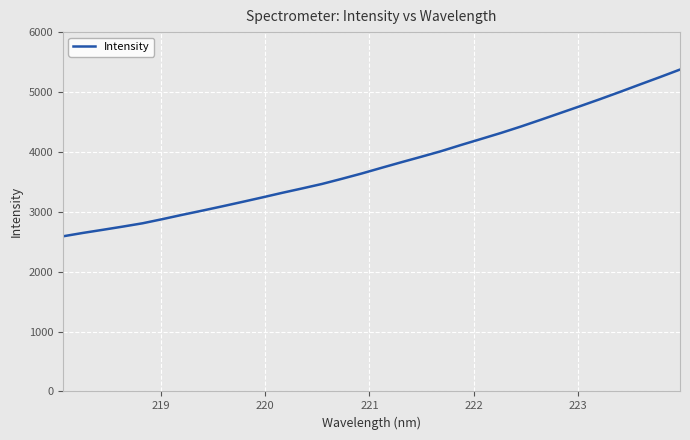

What is the difference between the maximum and minimum values?

2784.7